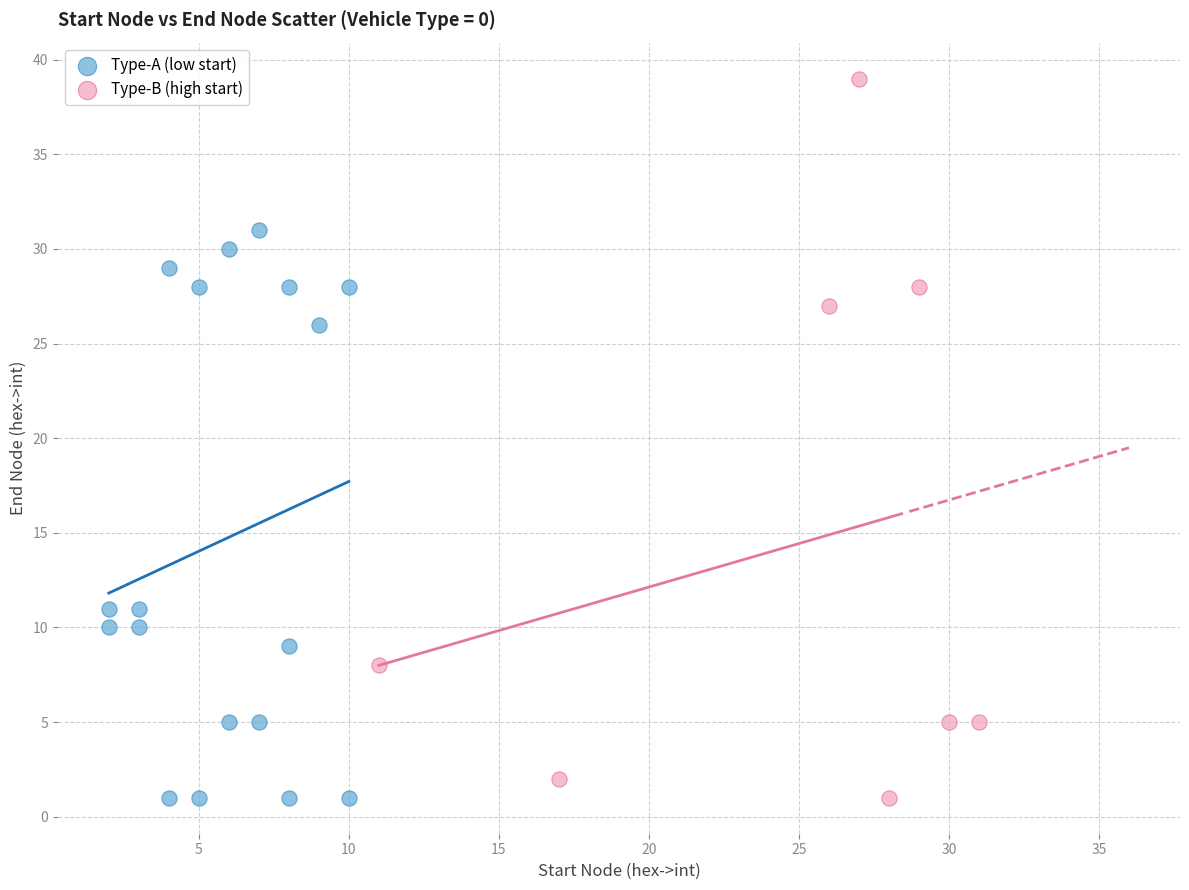

Which series has the widest spread of Y values?

Type-B (high start)